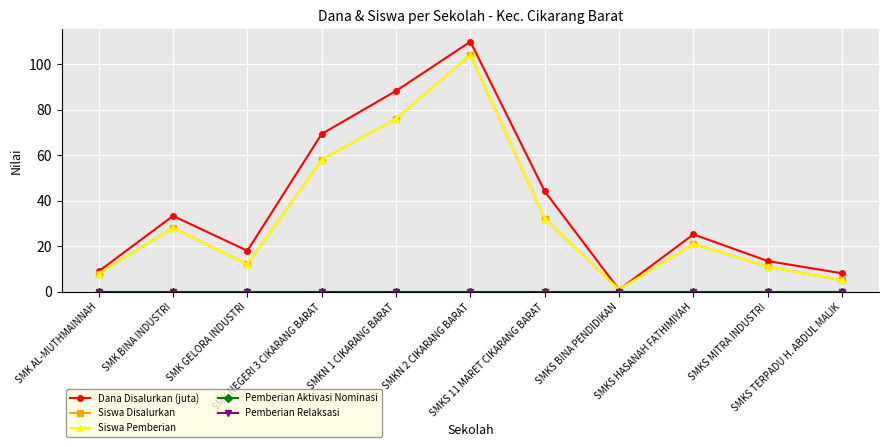

Which label corresponds to the smallest value in the chart?

SMK AL-MUTHMAINNAH